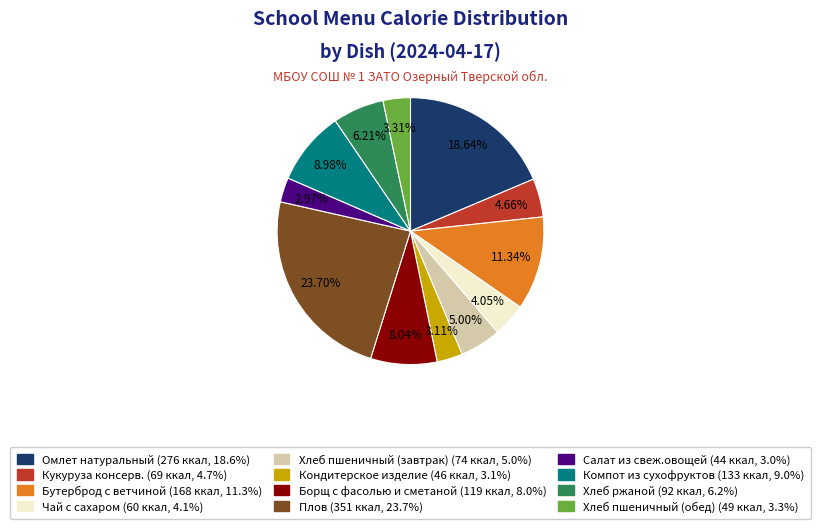

To the nearest percent, what portion does Кондитерское изделие represent?

3%